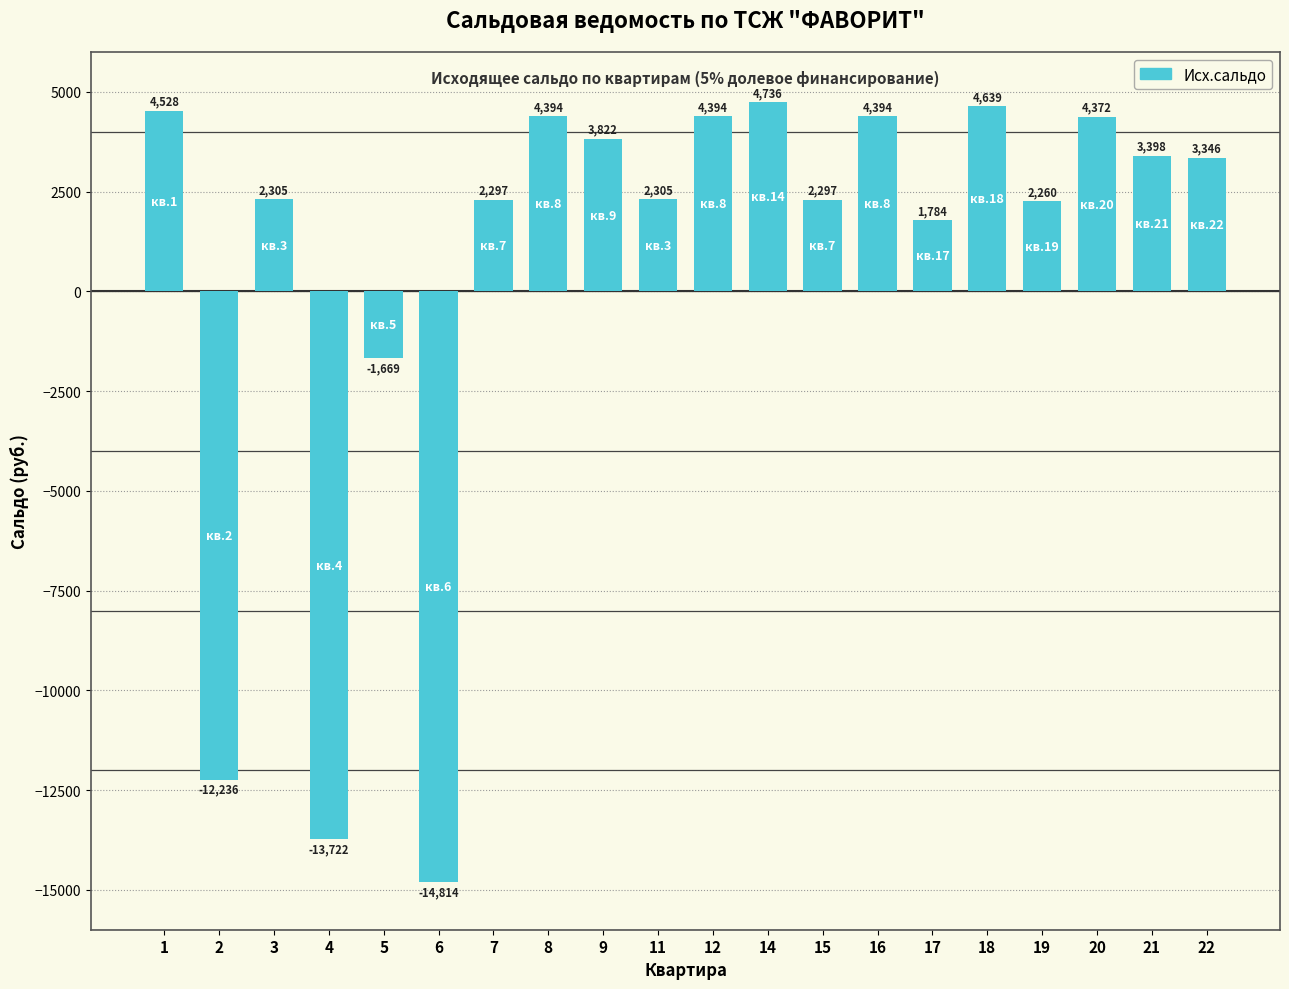

At which label is the value closest to -5038?

5